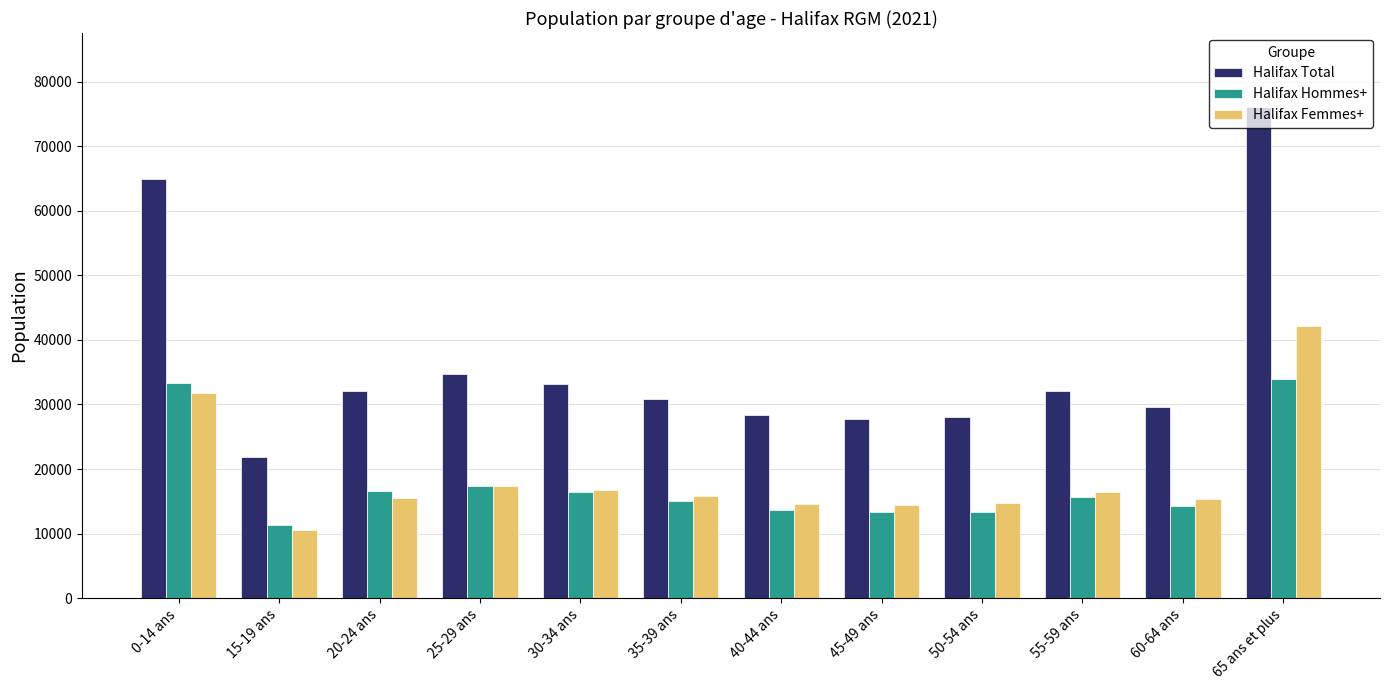

What is the greatest value displayed?

76150